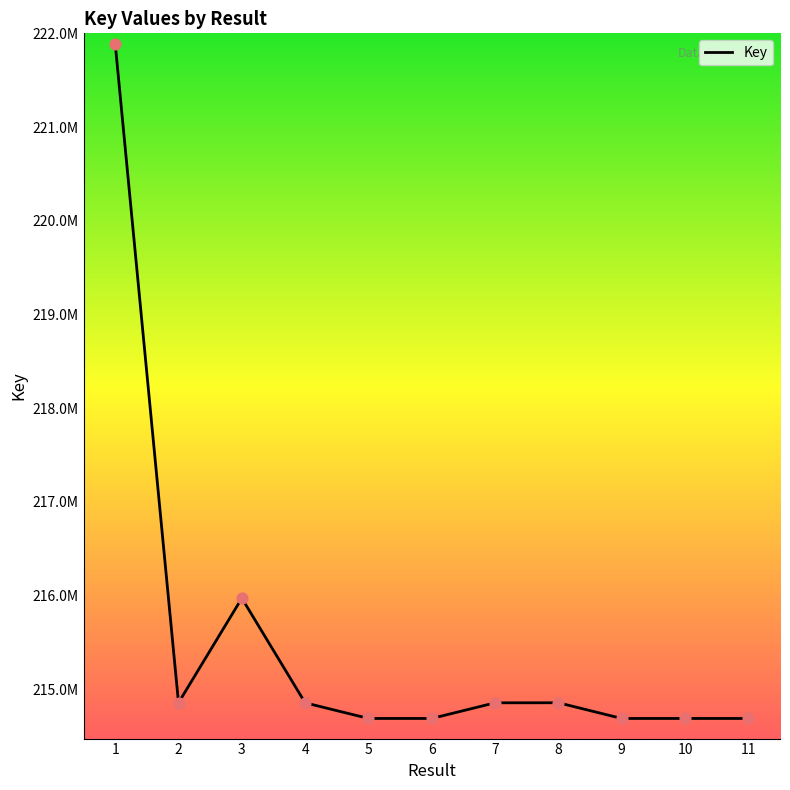

Is this an area chart (filled region under the line)?

No